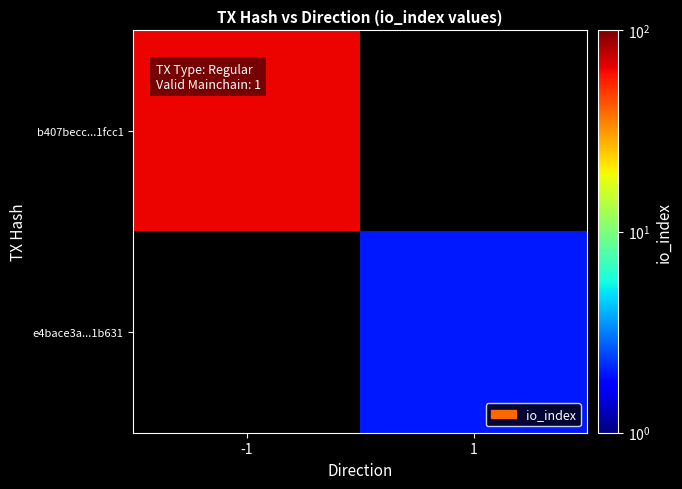

Reading right to left, extract all data points from this chart.

b407becc...1fcc1: 1=0	-1=64
e4bace3a...1b631: 1=2	-1=0